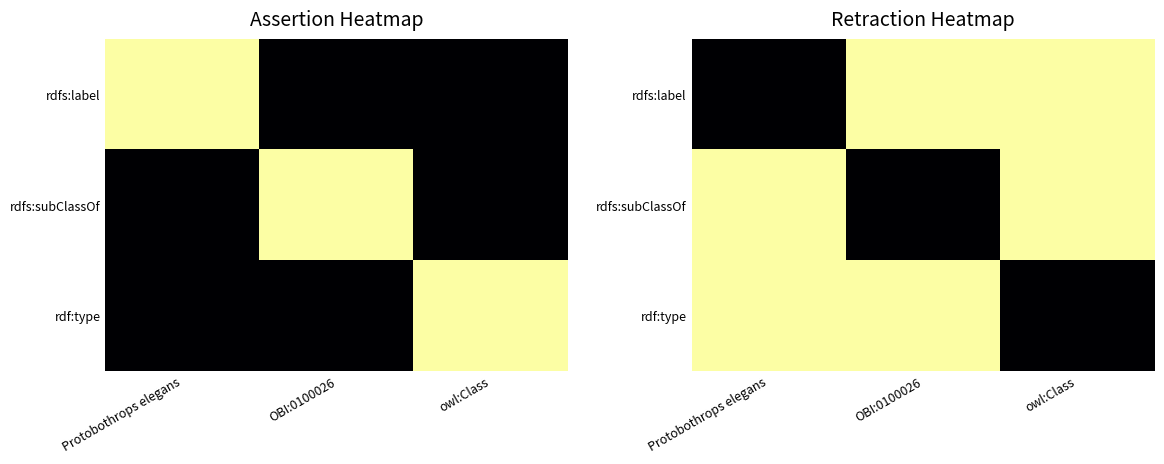

Is it true that rdfs:label equals 1 at OBI:0100026?

True